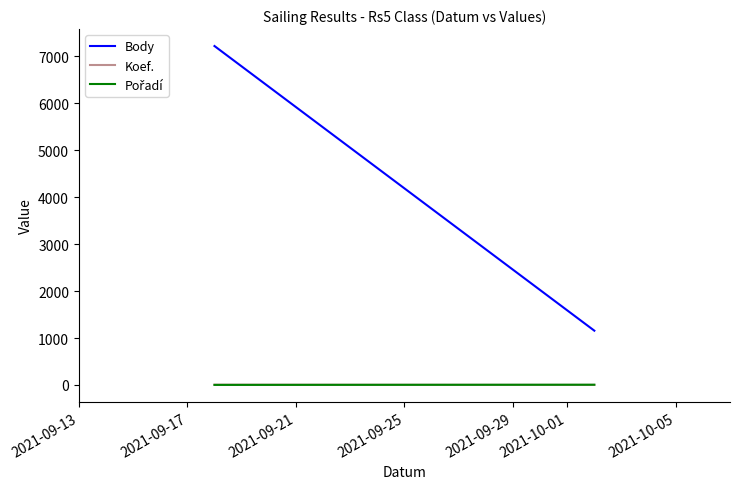

How many values in the Koef. series are below 7?

1